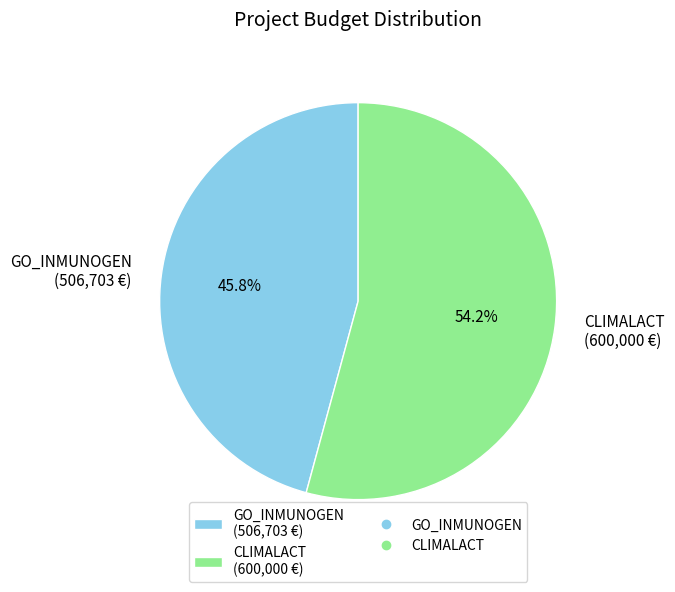

The GO_INMUNOGEN slice represents 51% of the pie. True or false?

False